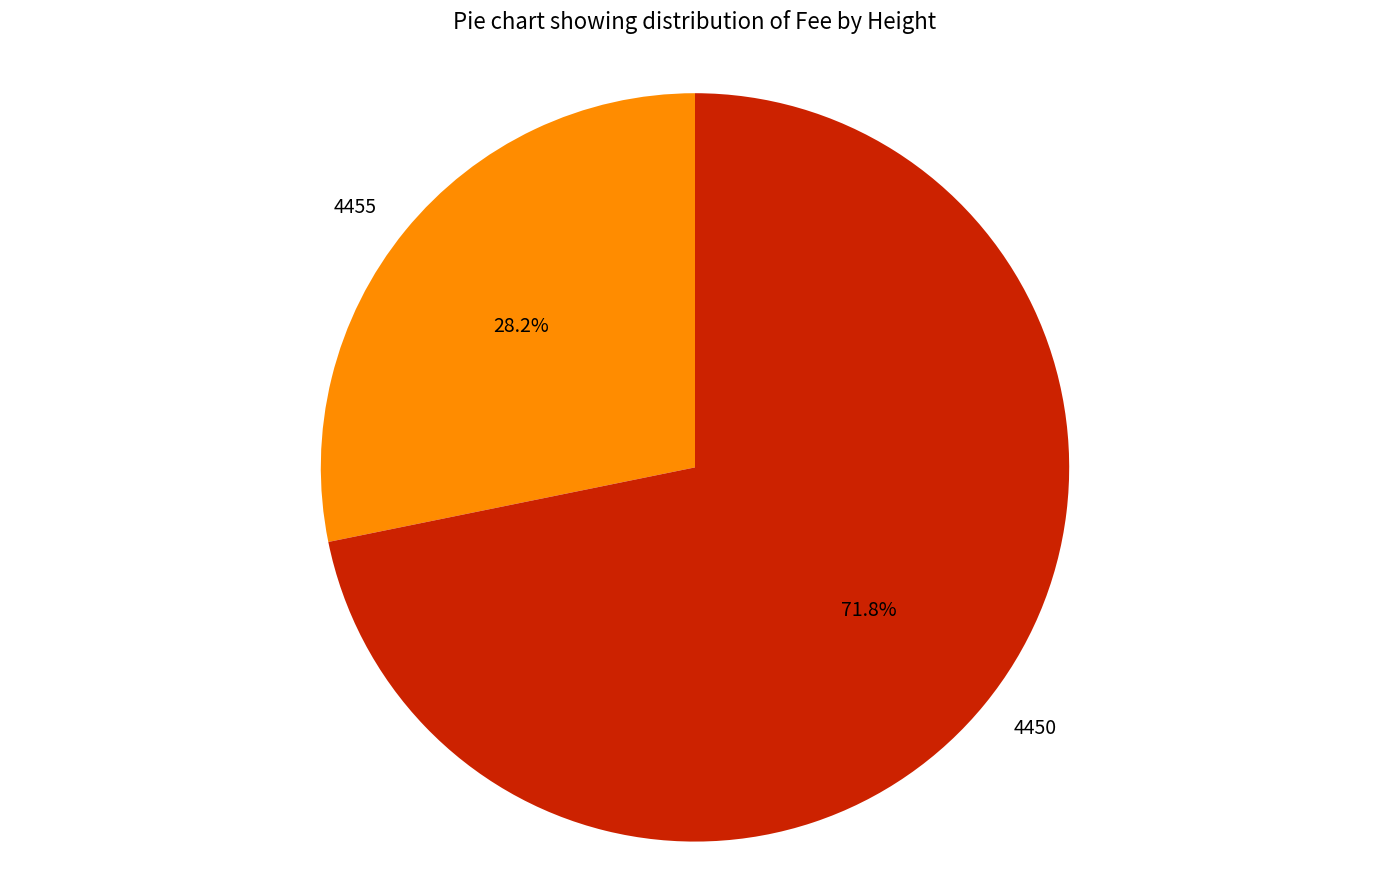

To the nearest percent, what is the average slice percentage?

50%